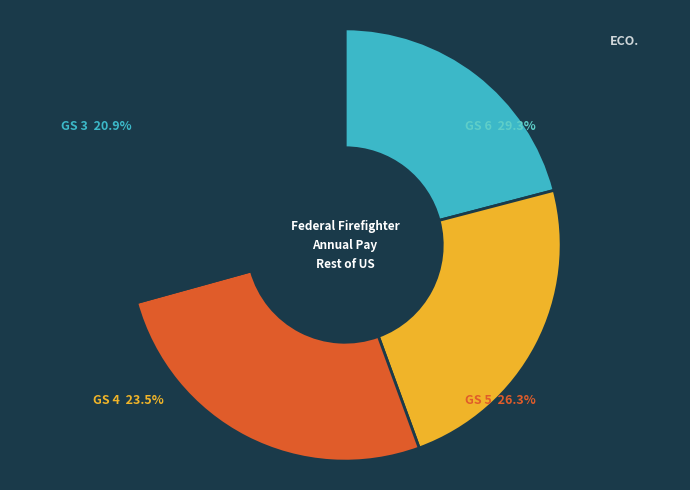

To the nearest percent, what portion does GS 6 represent?

29%